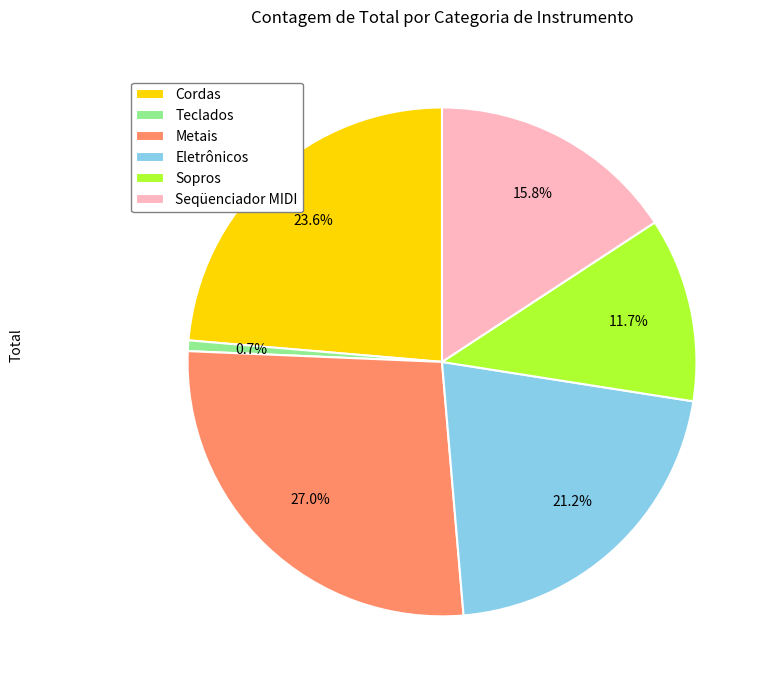

True or false: Metais accounts for 27% of the total.

True